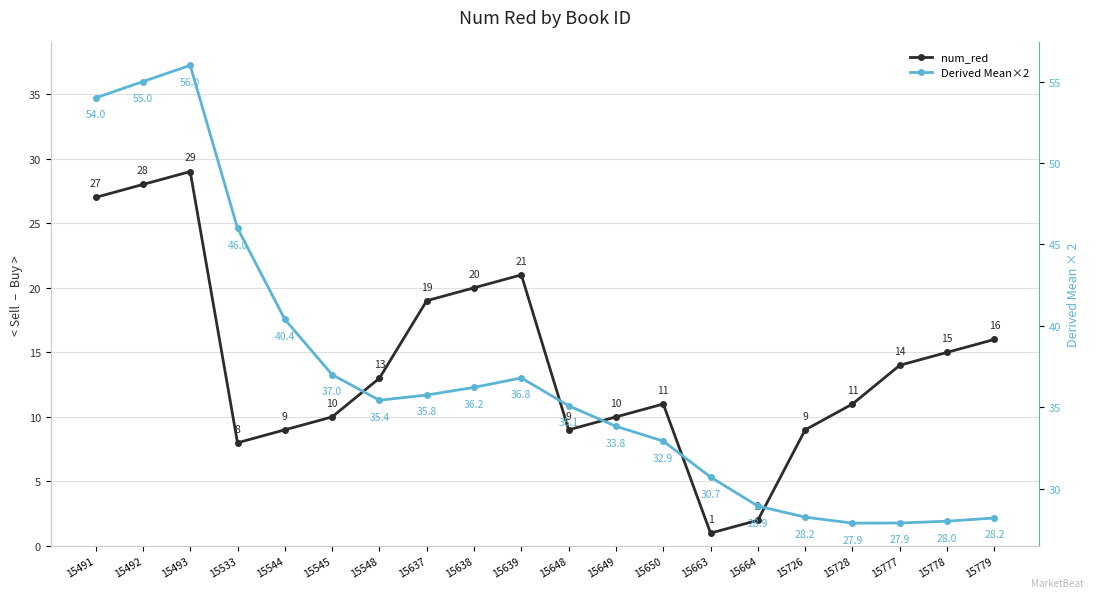

True or false: num_red and Derived Mean×2 intersect in this chart.

False